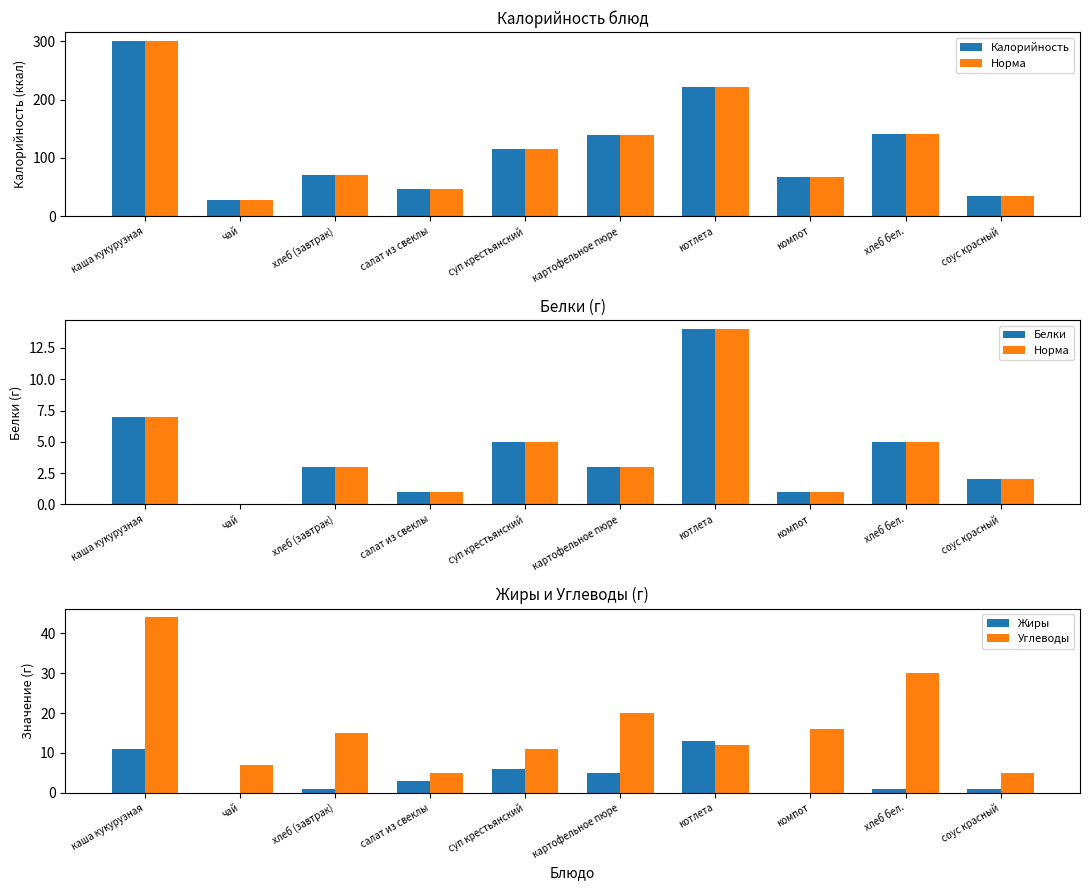

At суп крестьянский, list the series in order from largest to smallest.

Калорийность, Углеводы, Жиры, Норма, Белки